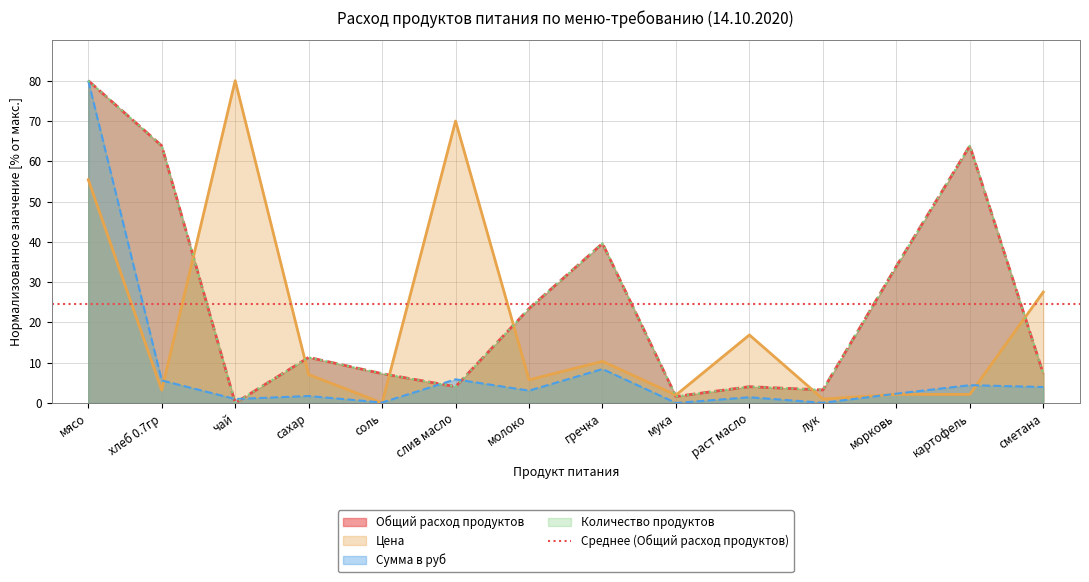

What is the spread (max minus min) of values at сметана?

23.6